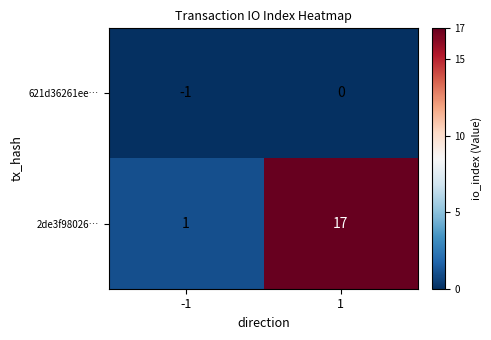

Reading left to right, what are all the values shown in this chart?

621d36261ee…: -1	0
2de3f98026…: 1	17